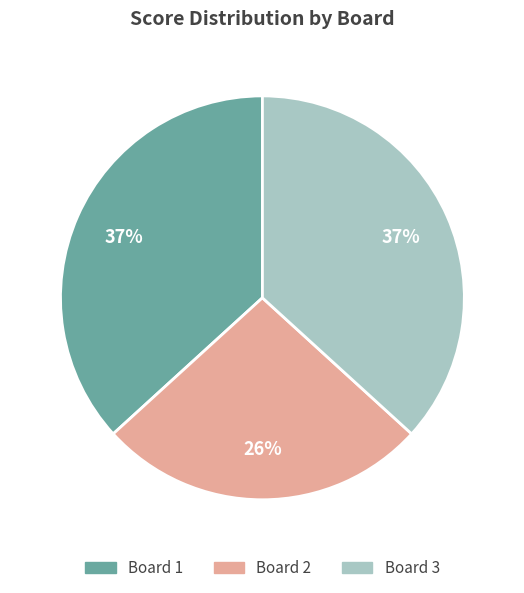

Is there any slice that represents more than half of the pie?

No